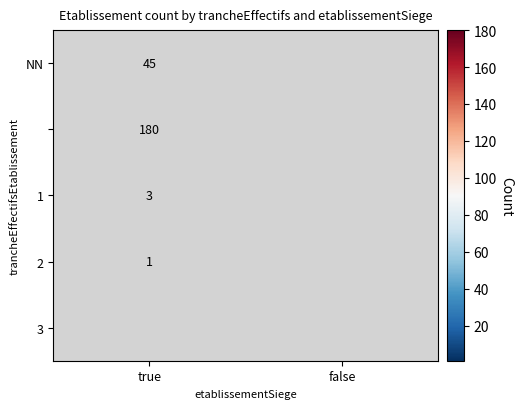

The value of 2 at true is 1. True or false?

True